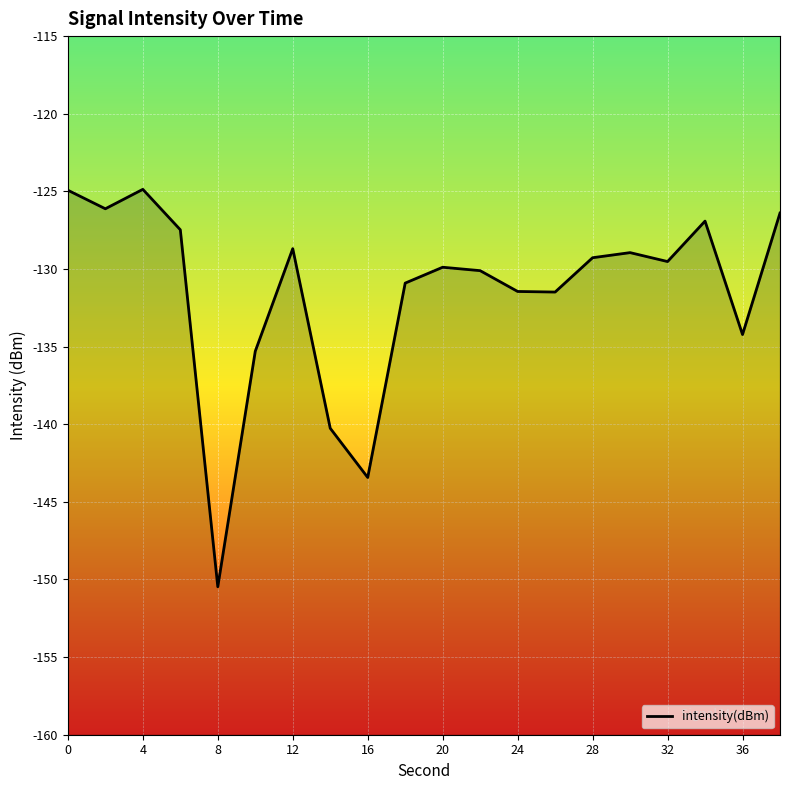

What is the change in value from 16 to 20?

+13.5